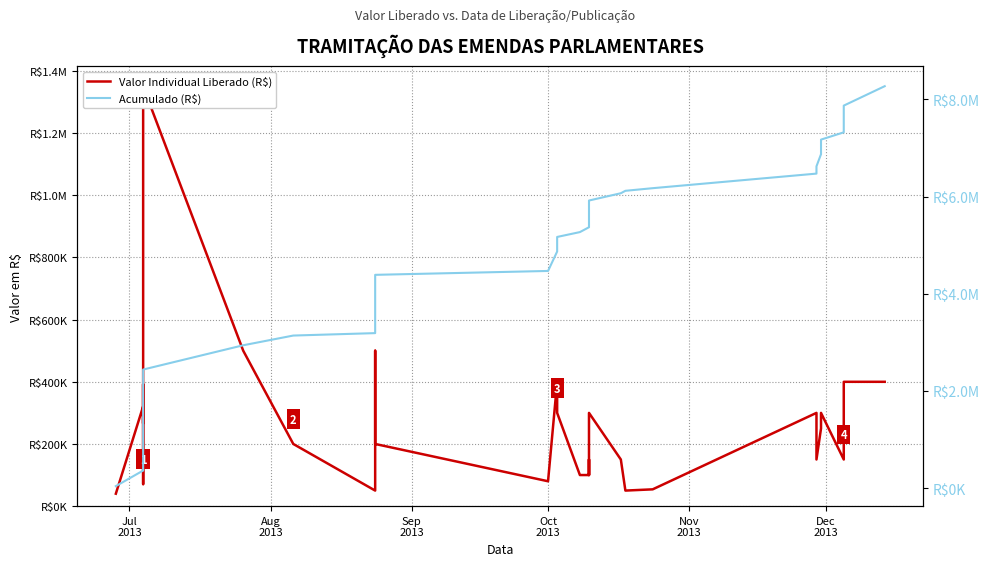

What is the difference between the highest and lowest values at Nov
2013?

1019275.2